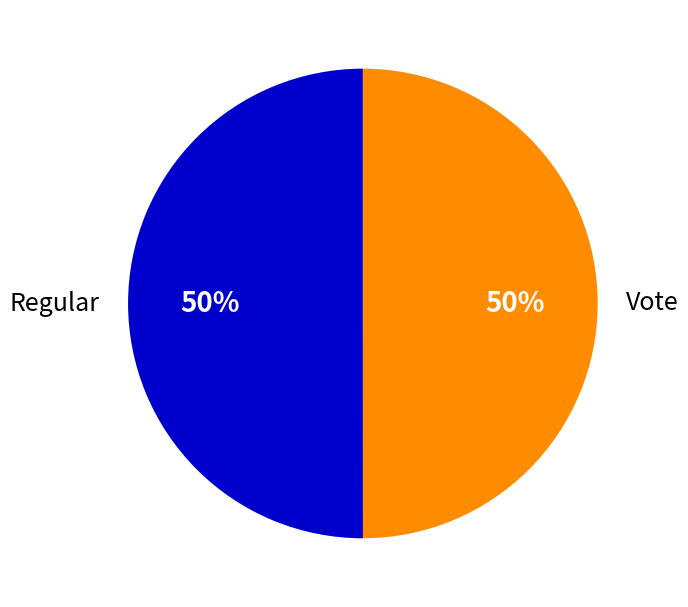

Is it true that Vote is 50% of the pie?

True